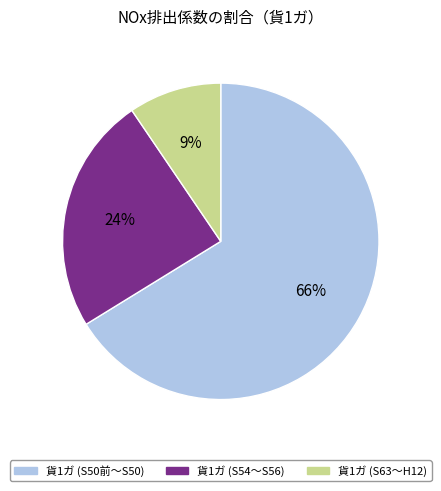

How many segments does this pie chart have?

3